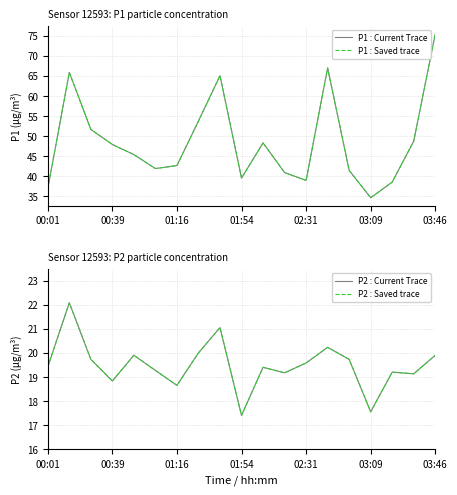

Which series has the widest spread of values?

P1 : Current Trace